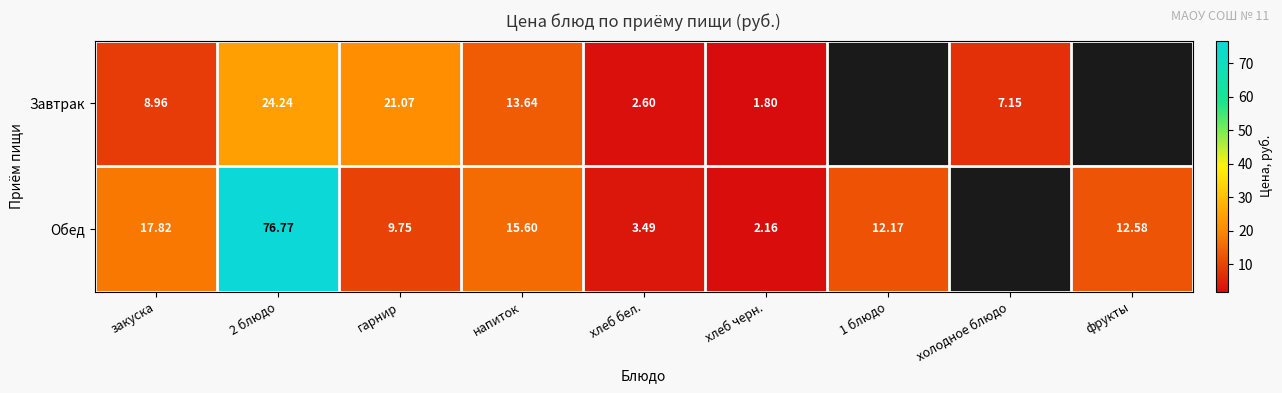

Between гарнир and напиток, which is larger?

гарнир